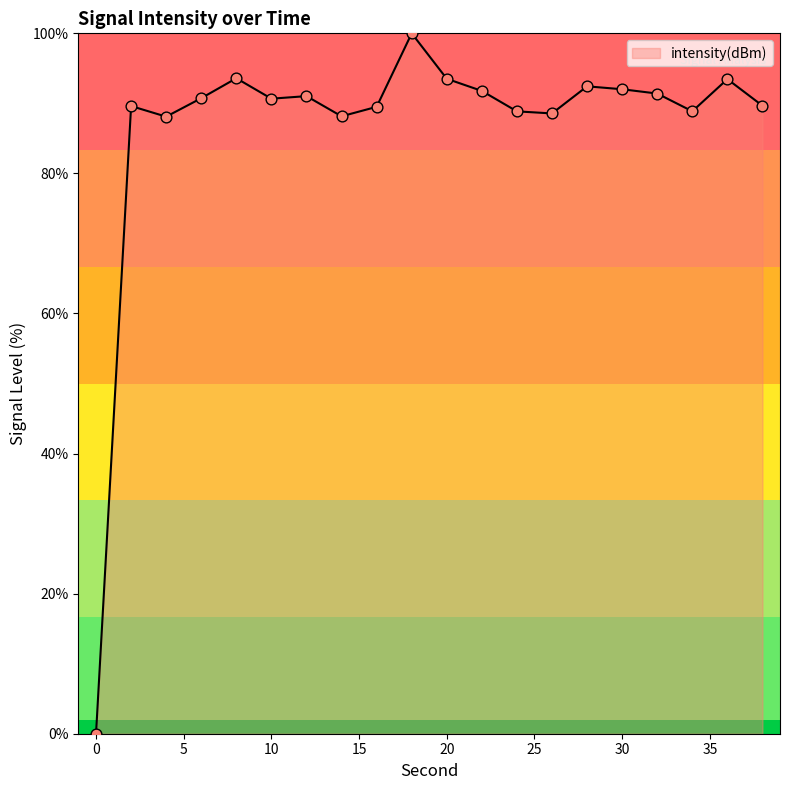

What is the maximum value shown in the chart?

100.0